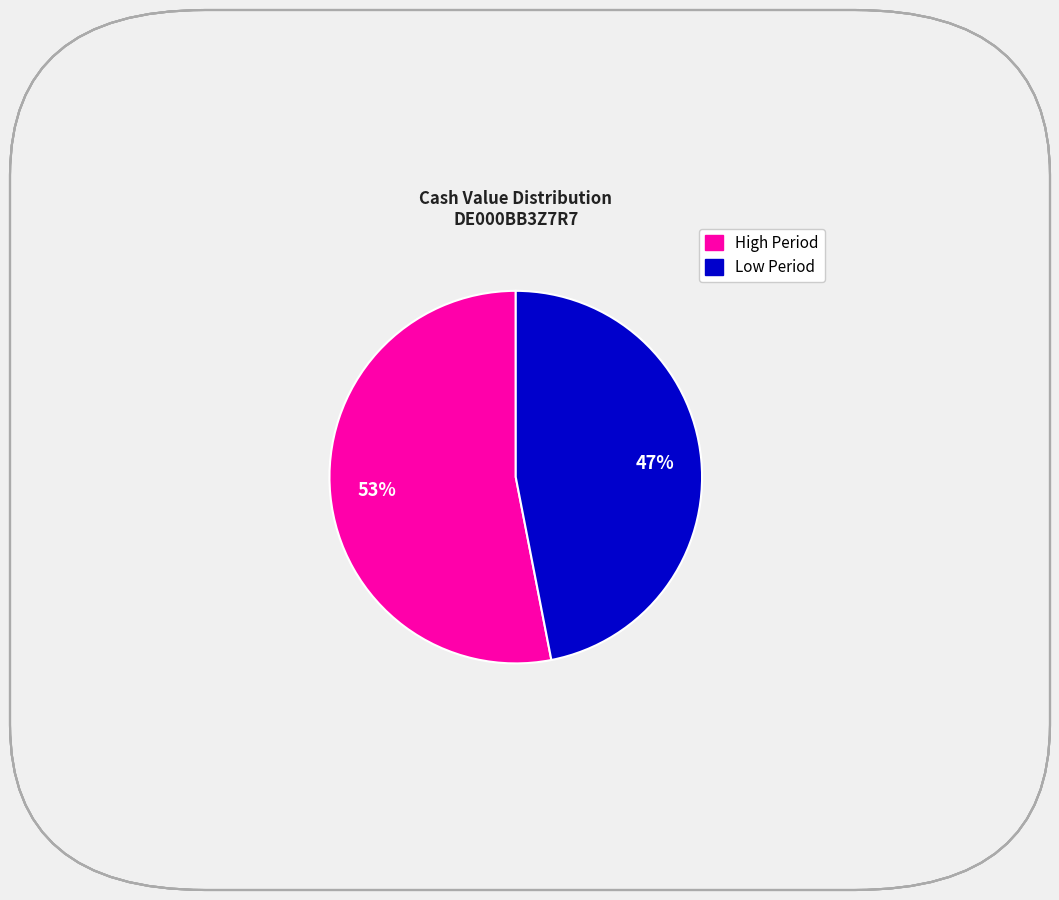

To the nearest percent, what is the average slice percentage?

50%